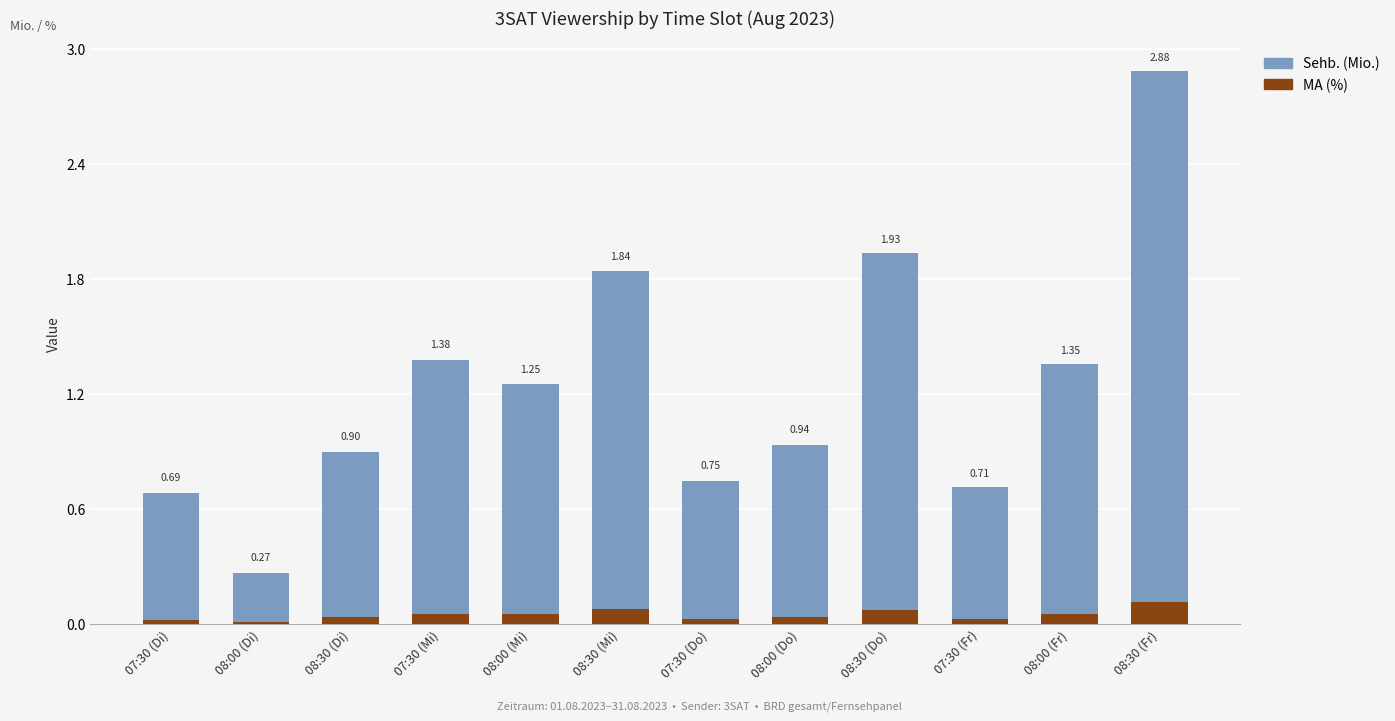

At which category is the sum across all series the highest?

08:30 (Fr)